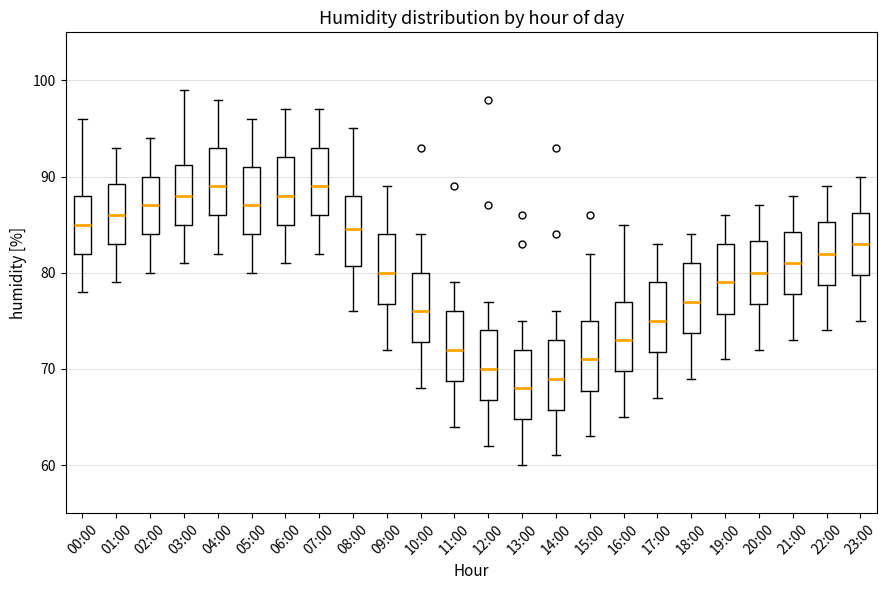

Reading left to right, read every box against the y-axis: the position of its median line, the range the box covers, and the ends of its whiskers. The values are not printed on the chart, so give them approximately, as read against the axis.

00:00: median 85, box 82 to 88, whiskers 78 to 96
01:00: median 86, box 83 to 89, whiskers 79 to 93
02:00: median 87, box 84 to 90, whiskers 80 to 94
03:00: median 88, box 85 to 91, whiskers 81 to 99
04:00: median 89, box 86 to 93, whiskers 82 to 98
05:00: median 87, box 84 to 91, whiskers 80 to 96
06:00: median 88, box 85 to 92, whiskers 81 to 97
07:00: median 89, box 86 to 93, whiskers 82 to 97
08:00: median 85, box 81 to 88, whiskers 76 to 95
09:00: median 80, box 77 to 84, whiskers 72 to 89
10:00: median 76, box 73 to 80, whiskers 68 to 84
11:00: median 72, box 69 to 76, whiskers 64 to 79
12:00: median 70, box 67 to 74, whiskers 62 to 77
13:00: median 68, box 65 to 72, whiskers 60 to 75
14:00: median 69, box 66 to 73, whiskers 61 to 76
15:00: median 71, box 68 to 75, whiskers 63 to 82
16:00: median 73, box 70 to 77, whiskers 65 to 85
17:00: median 75, box 72 to 79, whiskers 67 to 83
18:00: median 77, box 74 to 81, whiskers 69 to 84
19:00: median 79, box 76 to 83, whiskers 71 to 86
20:00: median 80, box 77 to 83, whiskers 72 to 87
21:00: median 81, box 78 to 84, whiskers 73 to 88
22:00: median 82, box 79 to 85, whiskers 74 to 89
23:00: median 83, box 80 to 86, whiskers 75 to 90